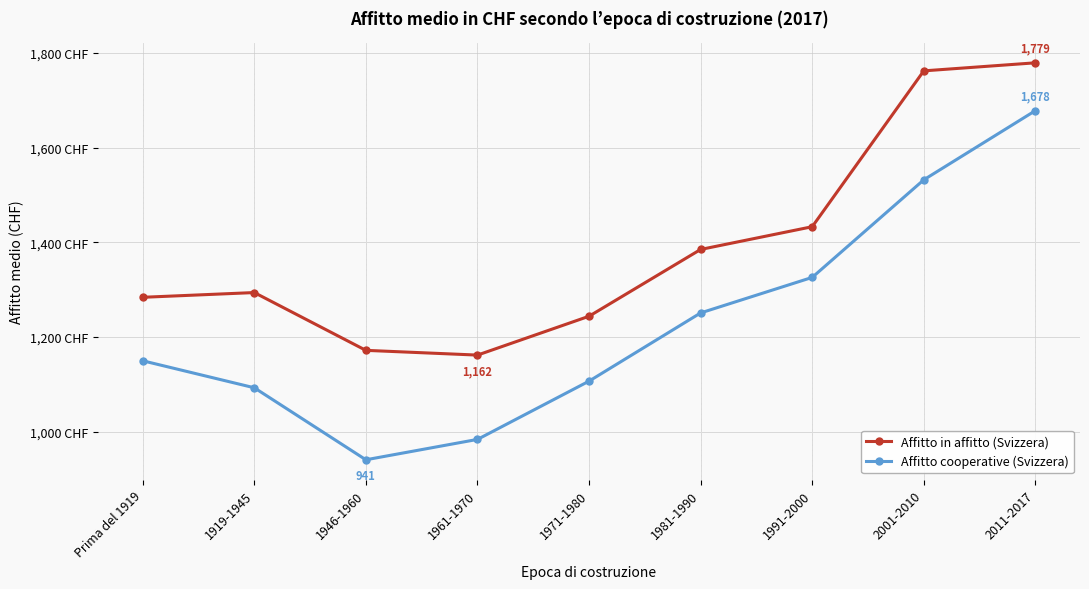

True or false: Affitto in affitto (Svizzera) and Affitto cooperative (Svizzera) cross at least once.

False